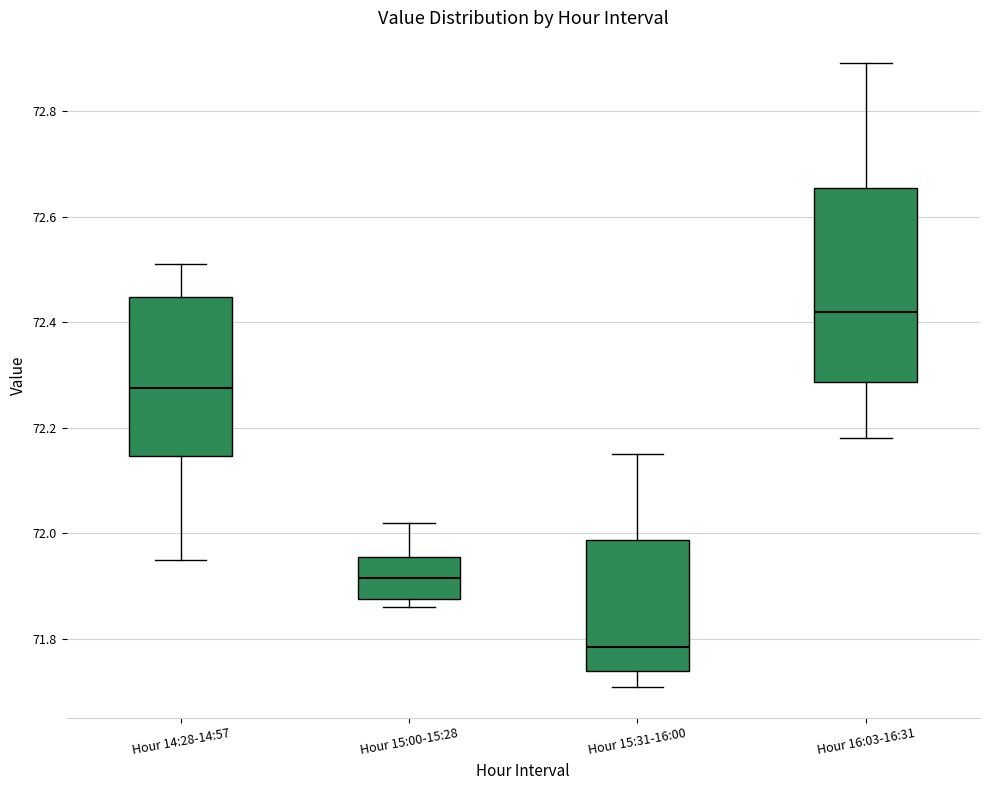

Comparing the boxes themselves (not the whiskers), which one is the tallest?

Hour 16:03-16:31